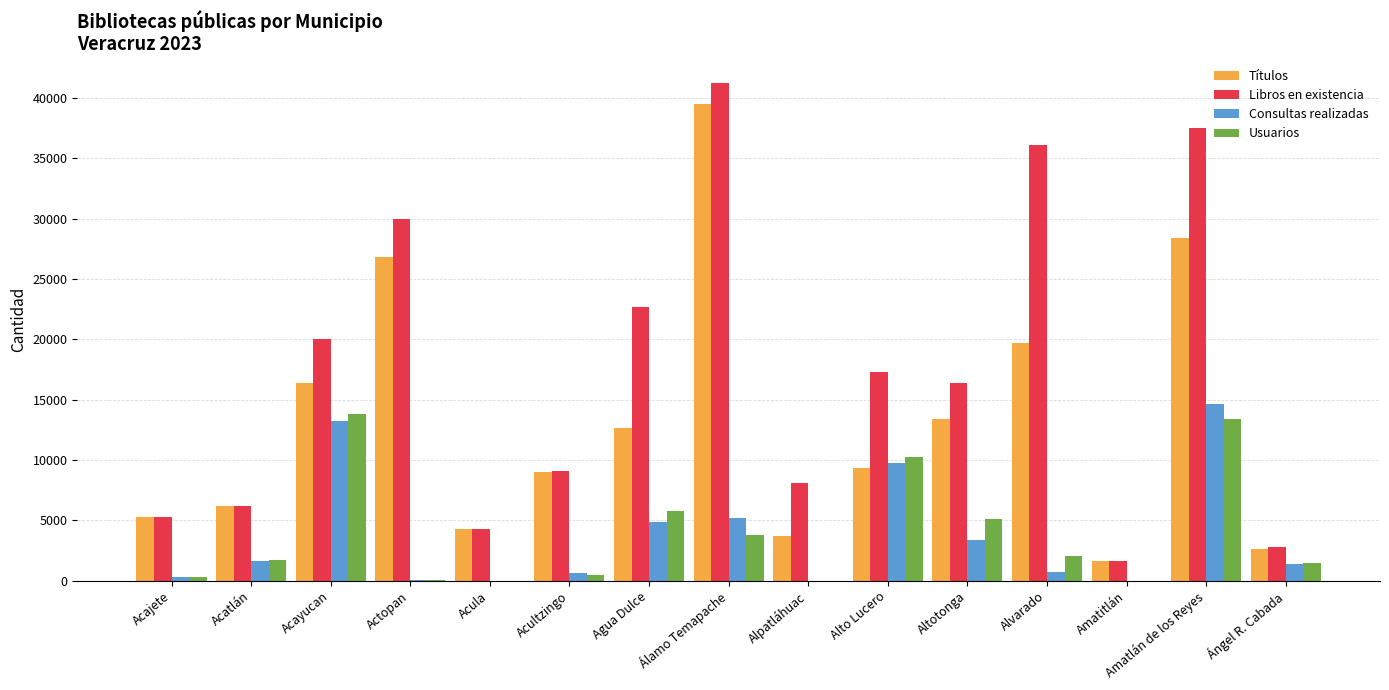

At which category does the chart reach its peak across all series?

Álamo Temapache